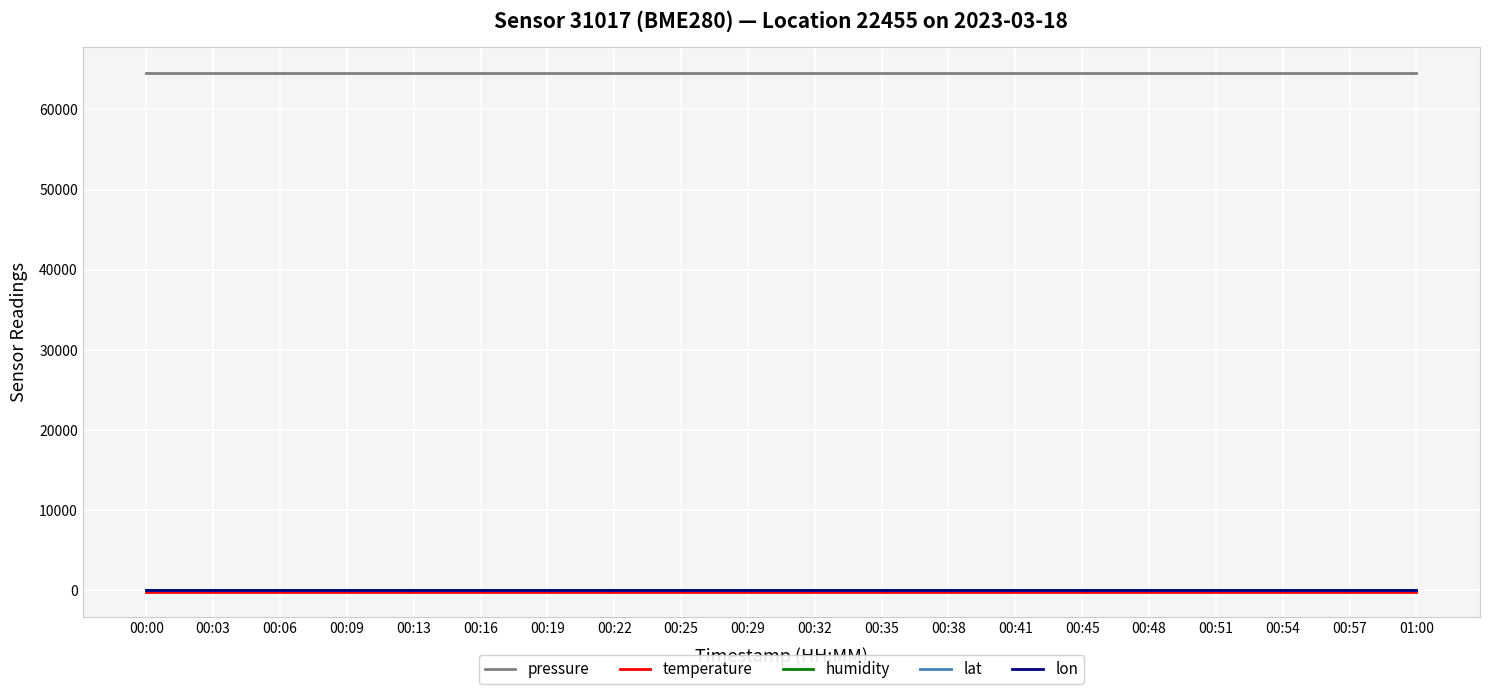

What is the maximum value for pressure?

64590.9